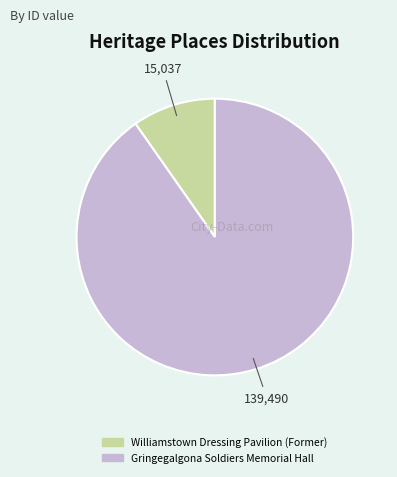

How many segments does this pie chart have?

2